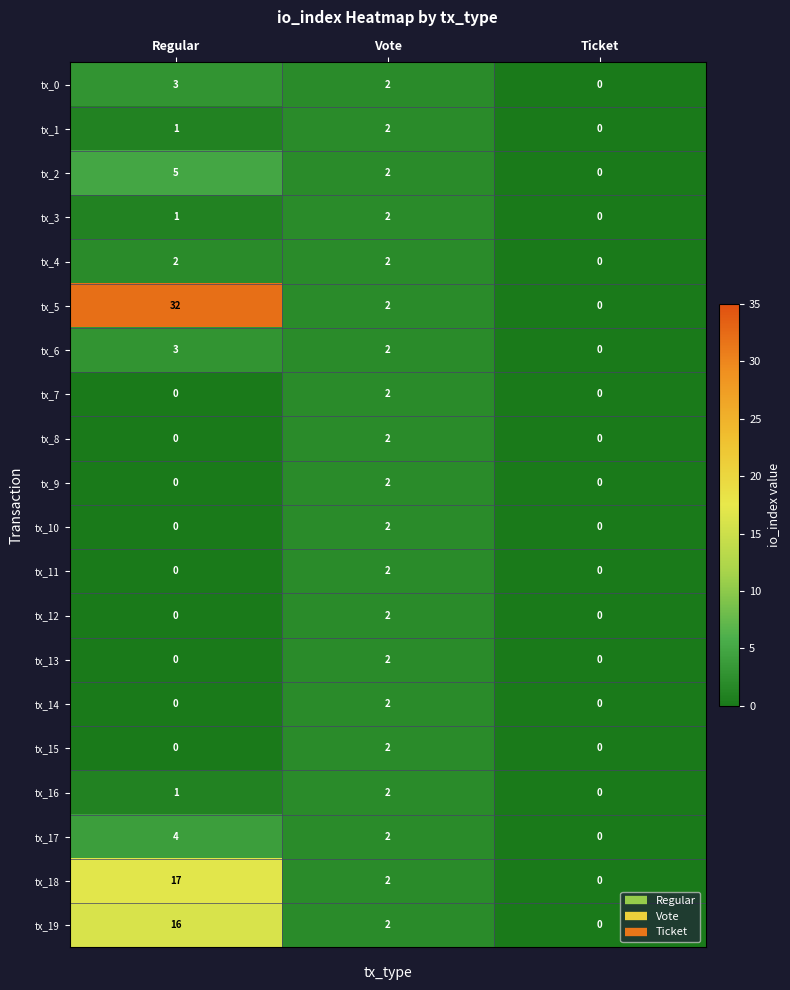

What is the difference between the highest and lowest values at Regular?

32